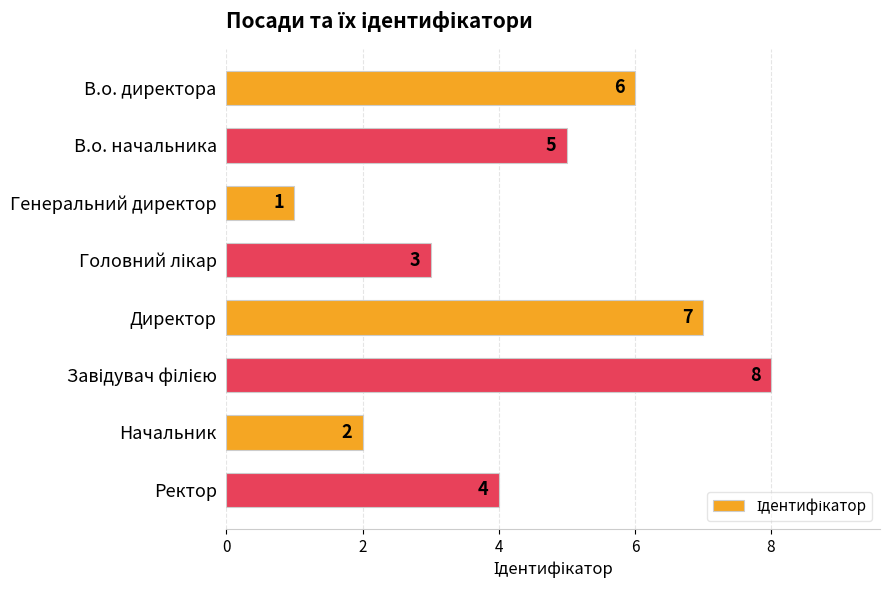

What is the greatest value displayed?

8